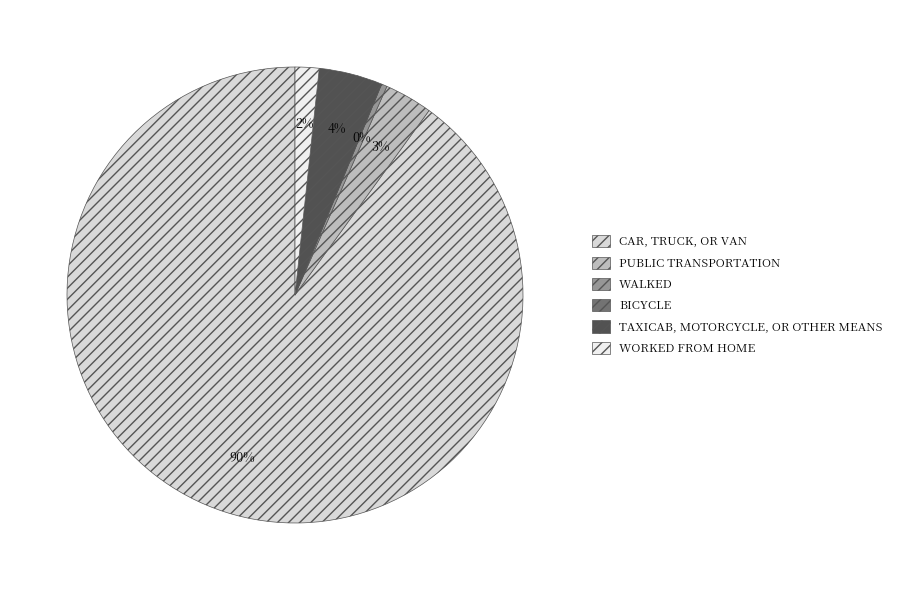

How many slices are in this pie chart?

6